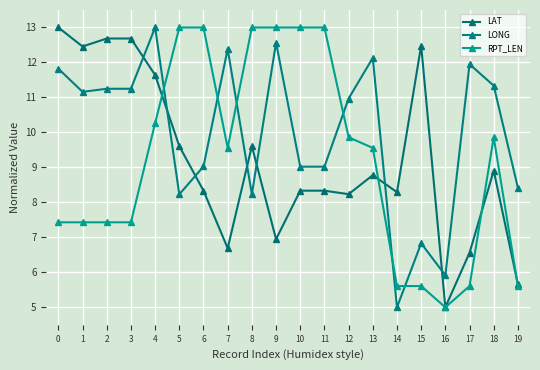

How many lines are shown in the chart?

3